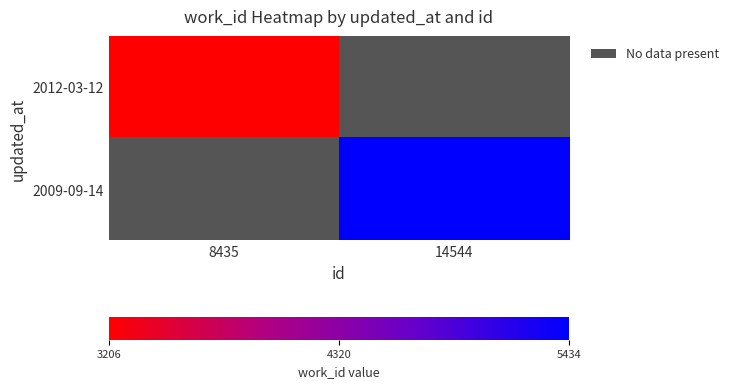

Rank the series by their maximum value, from highest to lowest.

2012-03-12, 2009-09-14